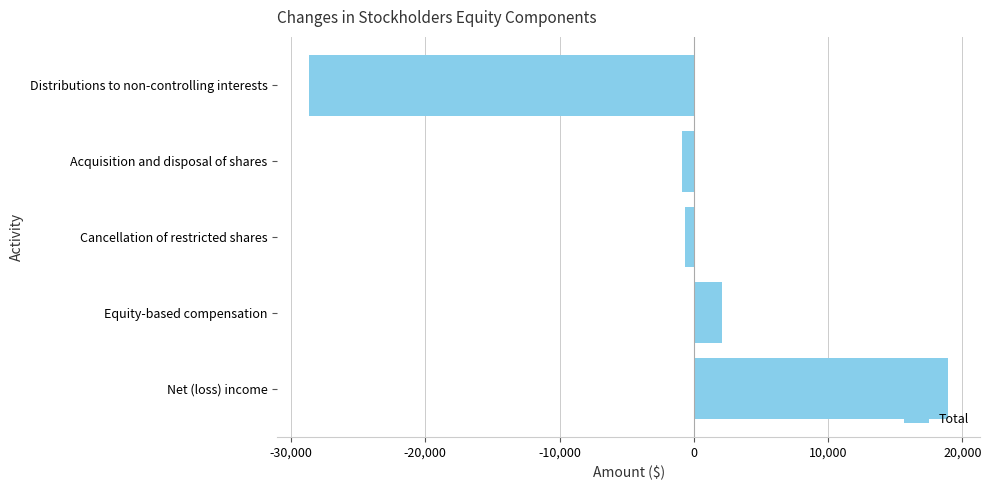

What is the change in value from Equity-based compensation to Distributions to non-controlling interests?

-30729